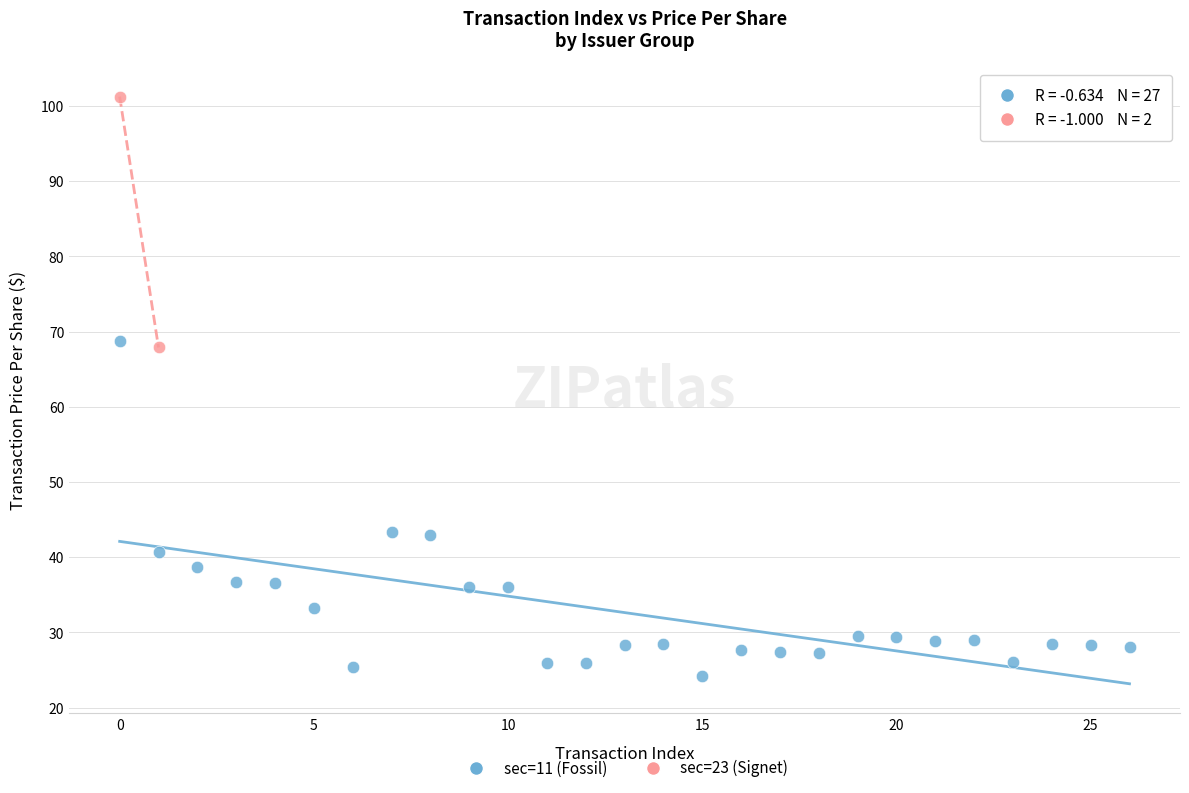

What are all the series names shown in the legend?

sec=11 (Fossil), sec=23 (Signet)